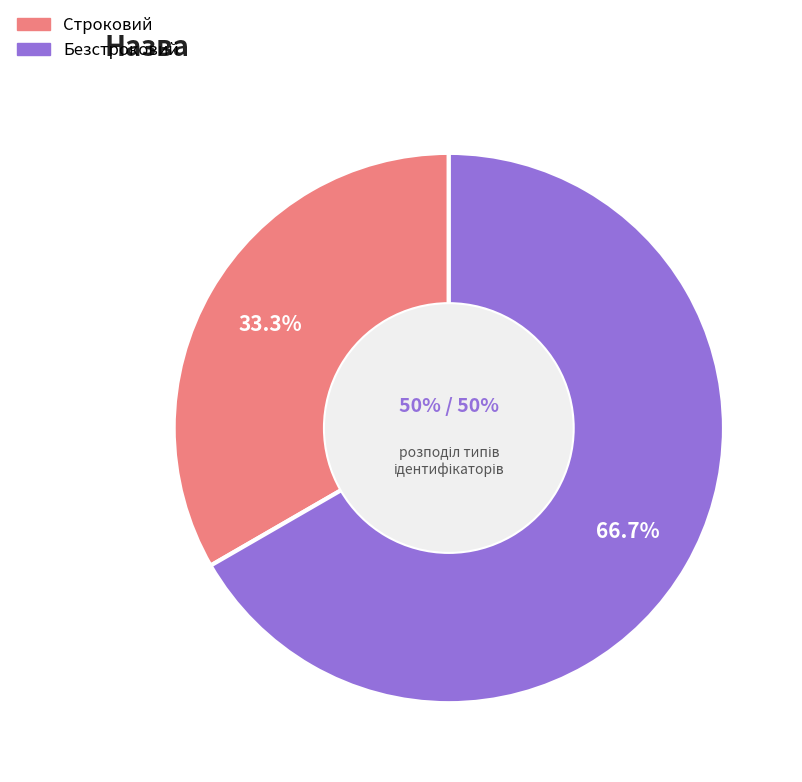

Which category has the biggest portion of the pie?

Безстроковий